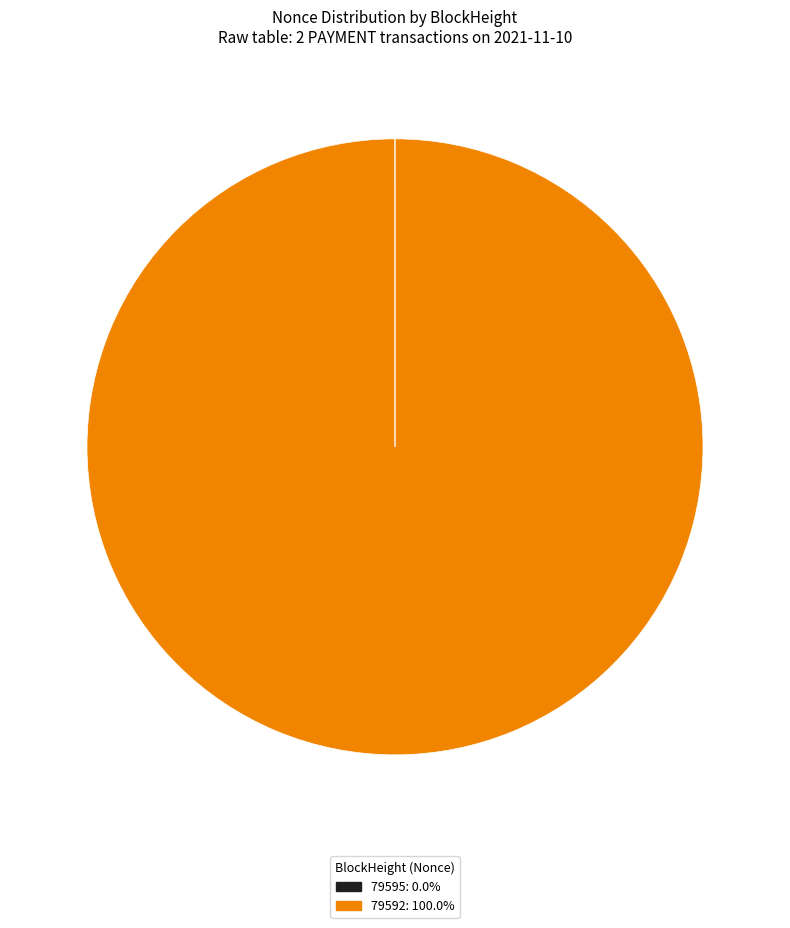

What is the largest slice in the pie chart?

79592